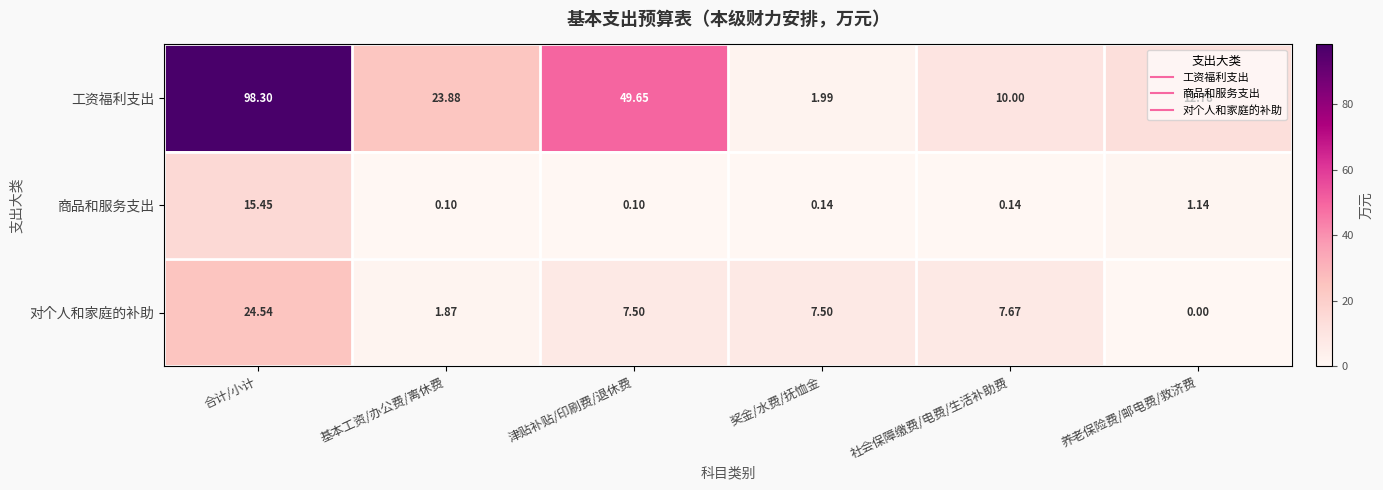

How many categories are shown in the chart?

6